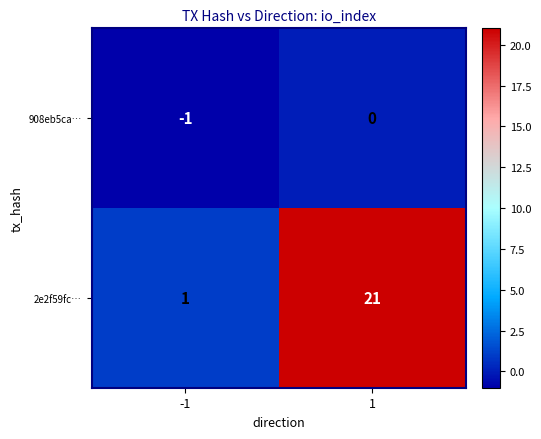

What is the sum of the 2e2f59fc… values at -1 and 1?

22